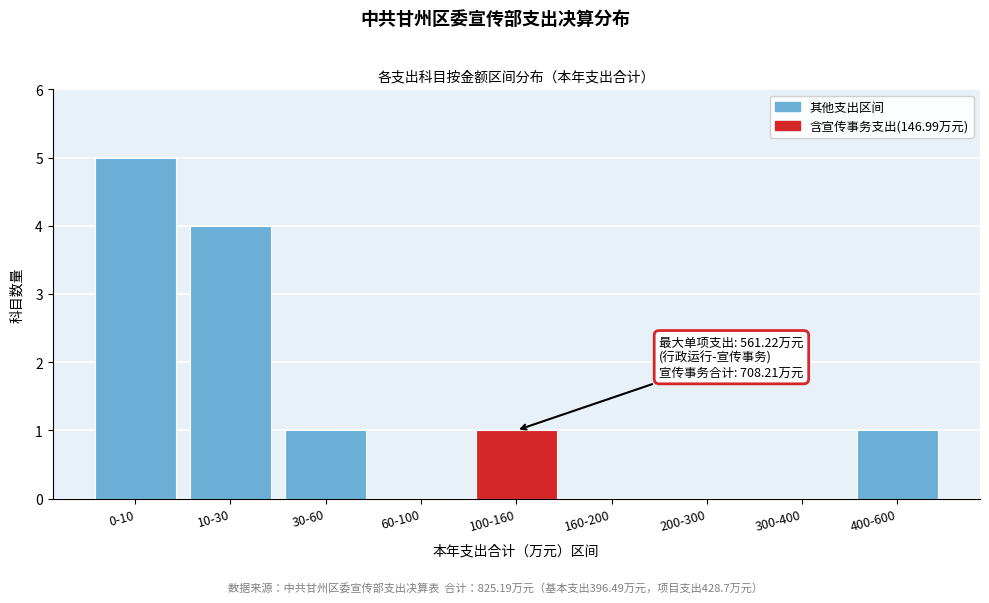

Reading right to left, extract all data points from this chart.

400-600=1	300-400=0	200-300=0	160-200=0	100-160=1	60-100=0	30-60=1	10-30=4	0-10=5